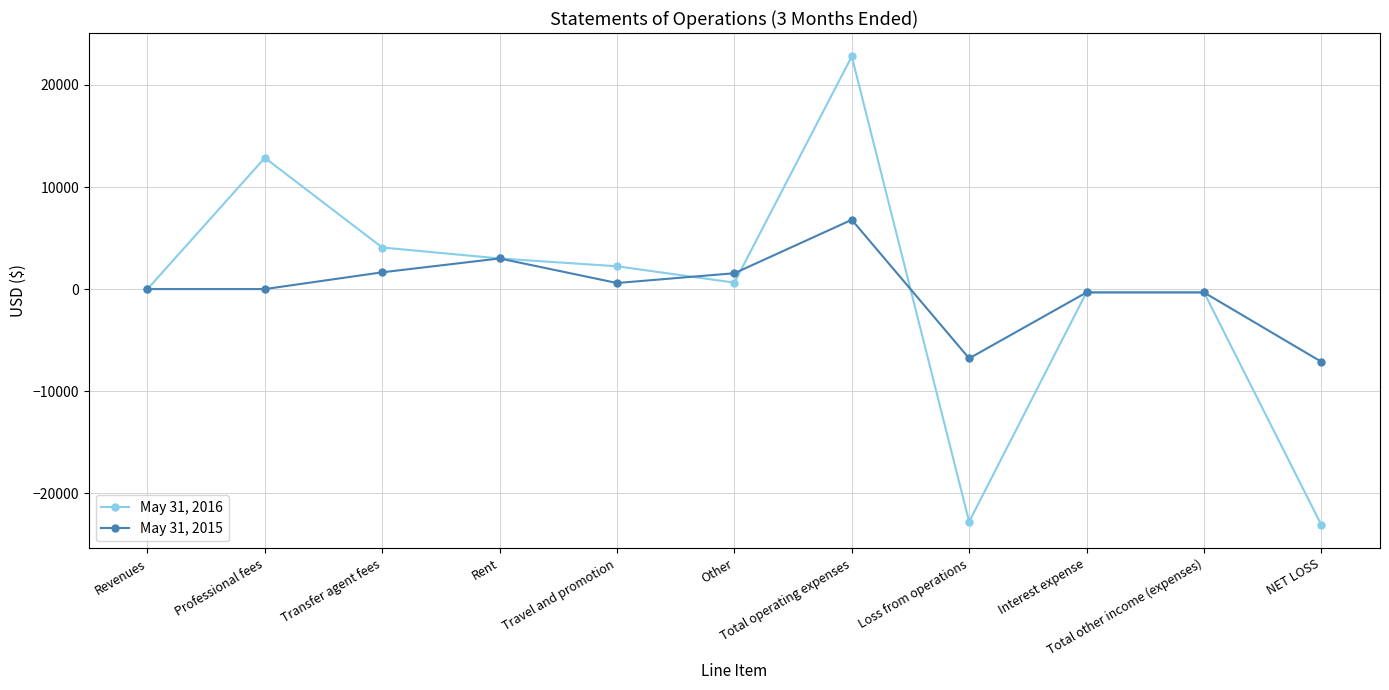

What position from the right is Other?

6